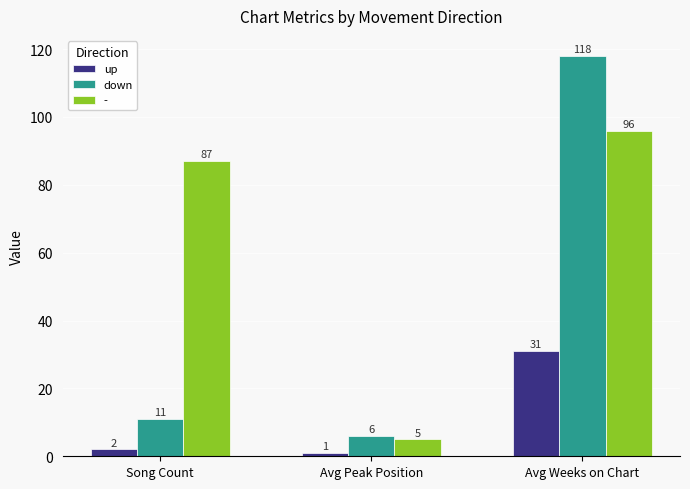

What is the difference between the down values at Song Count and Avg Peak Position?

5